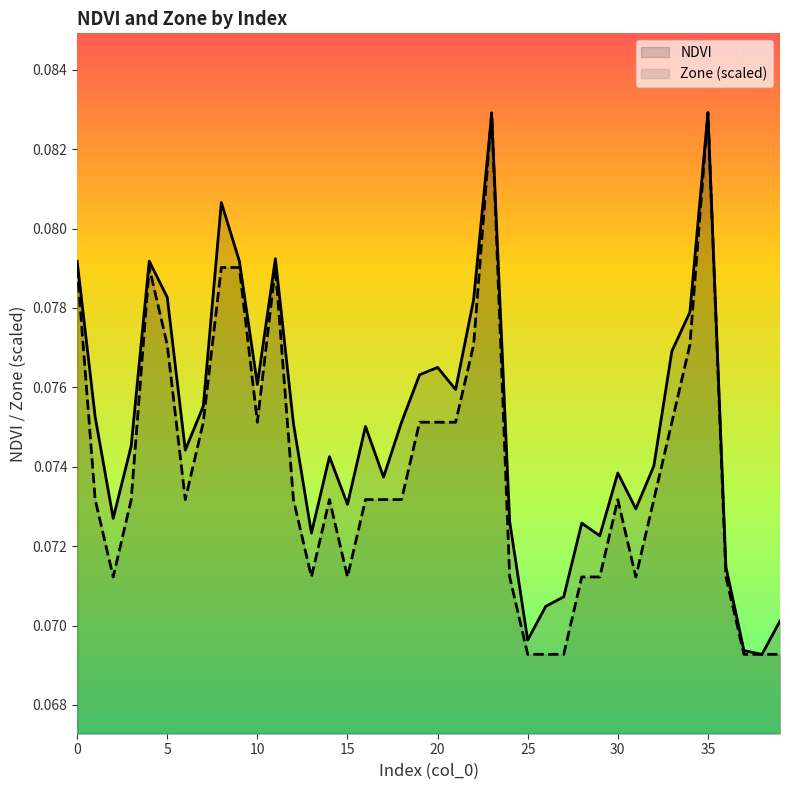

Where is the first local minimum for NDVI?

2